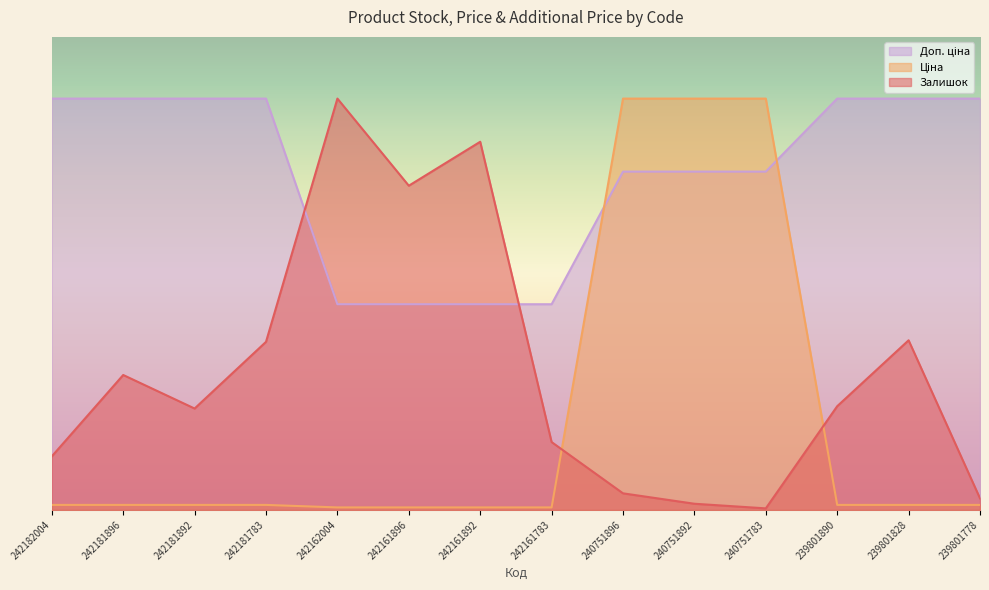

Rank the series by their maximum value, from lowest to highest.

Залишок, Ціна, Доп. ціна